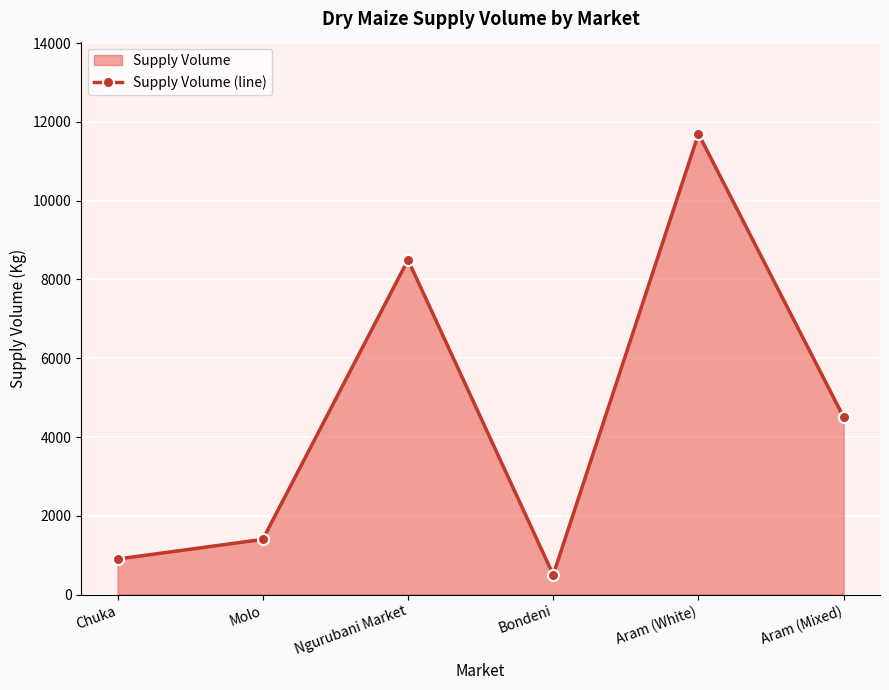

What is the difference between the values at Bondeni and Ngurubani Market?

8000